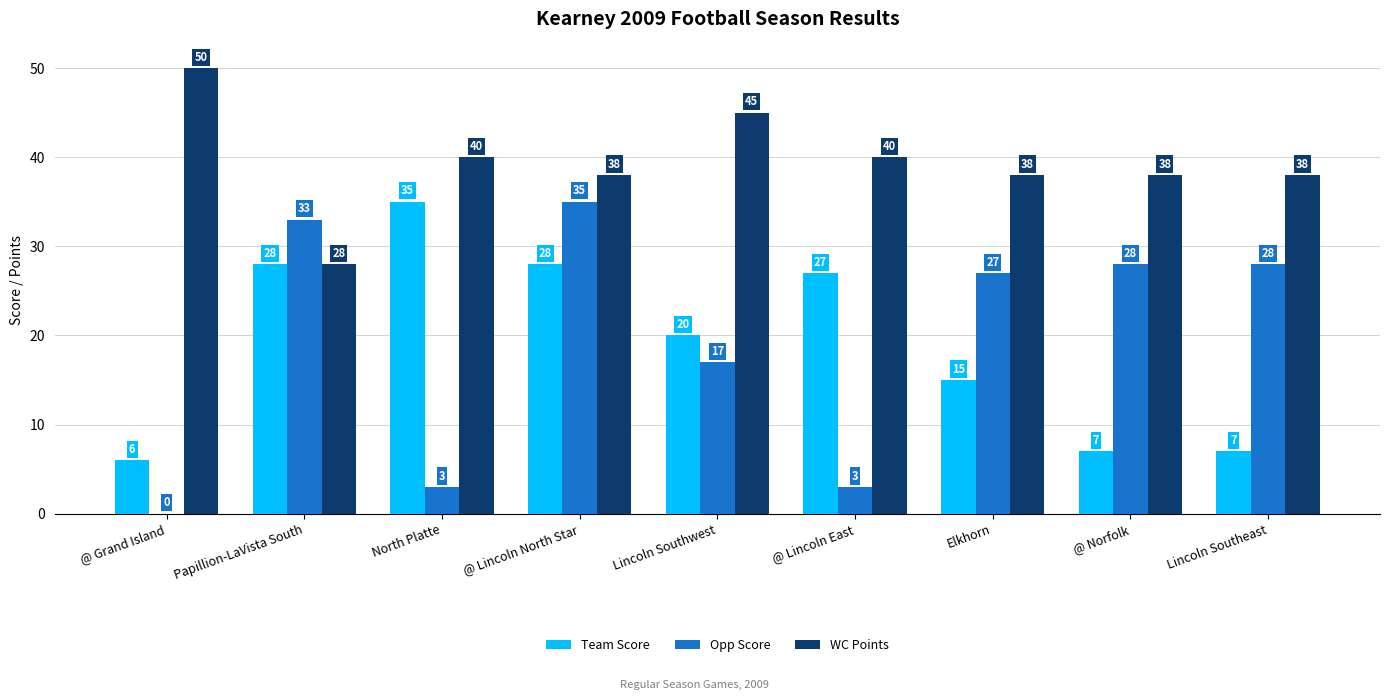

How many positive values does the Opp Score series have?

8